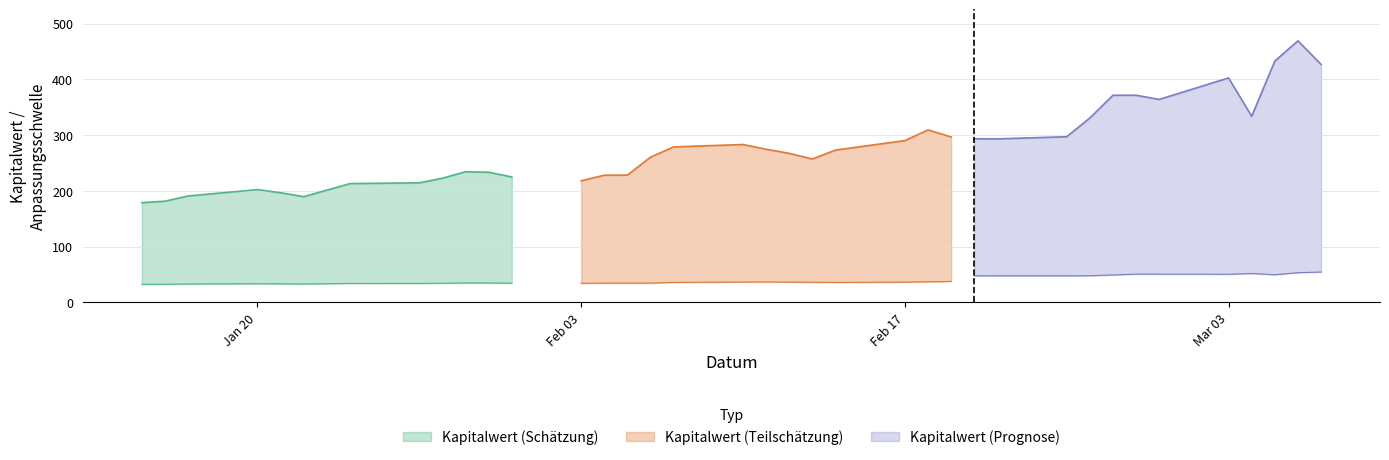

What is the spread (max minus min) of values at 6?

179.1